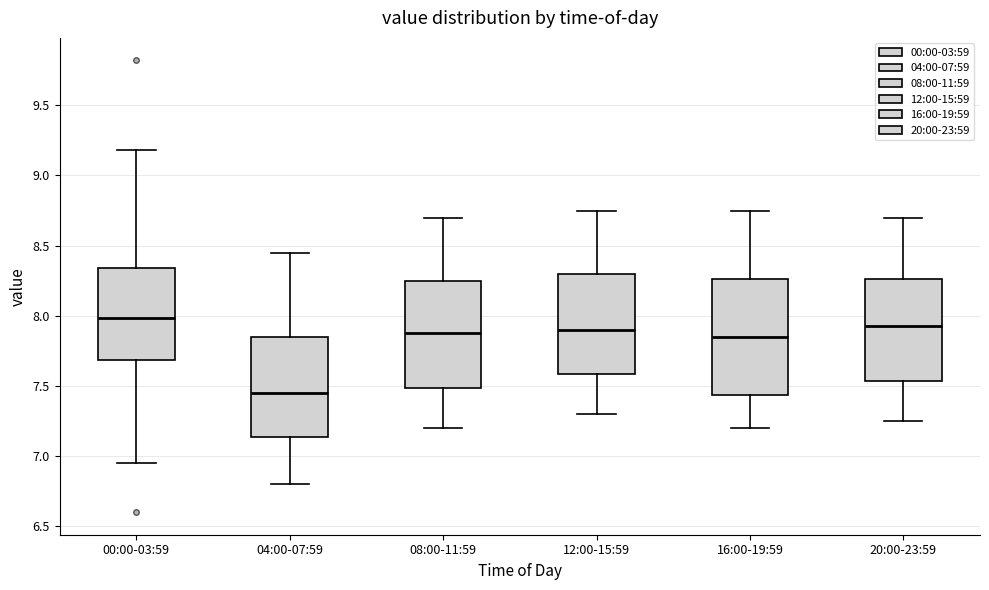

Which box's median line is the highest?

00:00-03:59